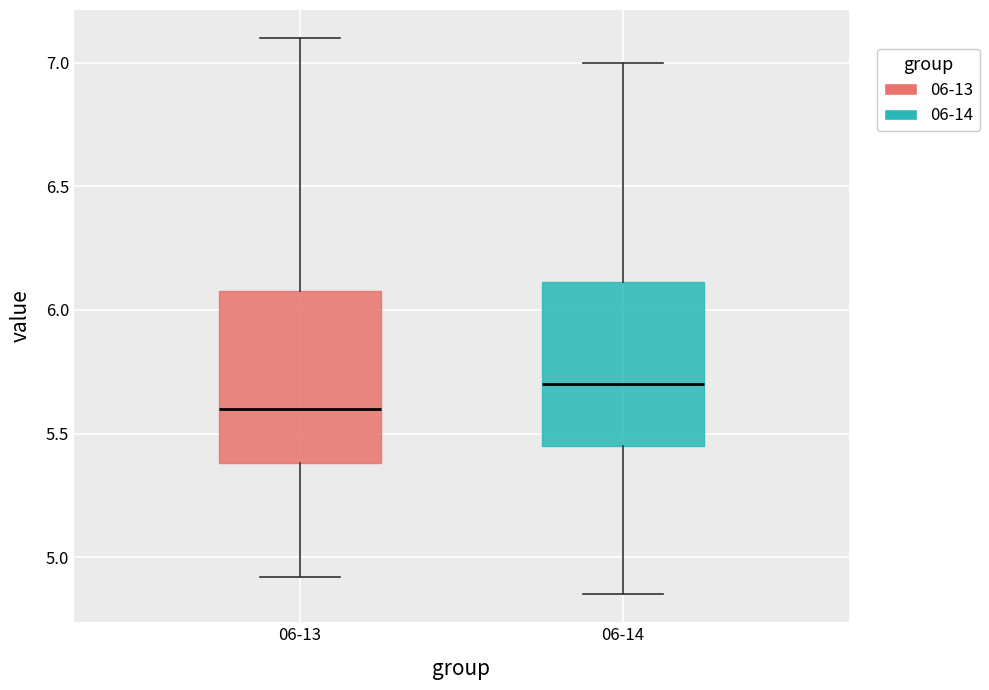

Where does the lower whisker of the box for 06-13 end on the y-axis? The values are not printed on the chart, so give them approximately, as read against the axis.

4.90